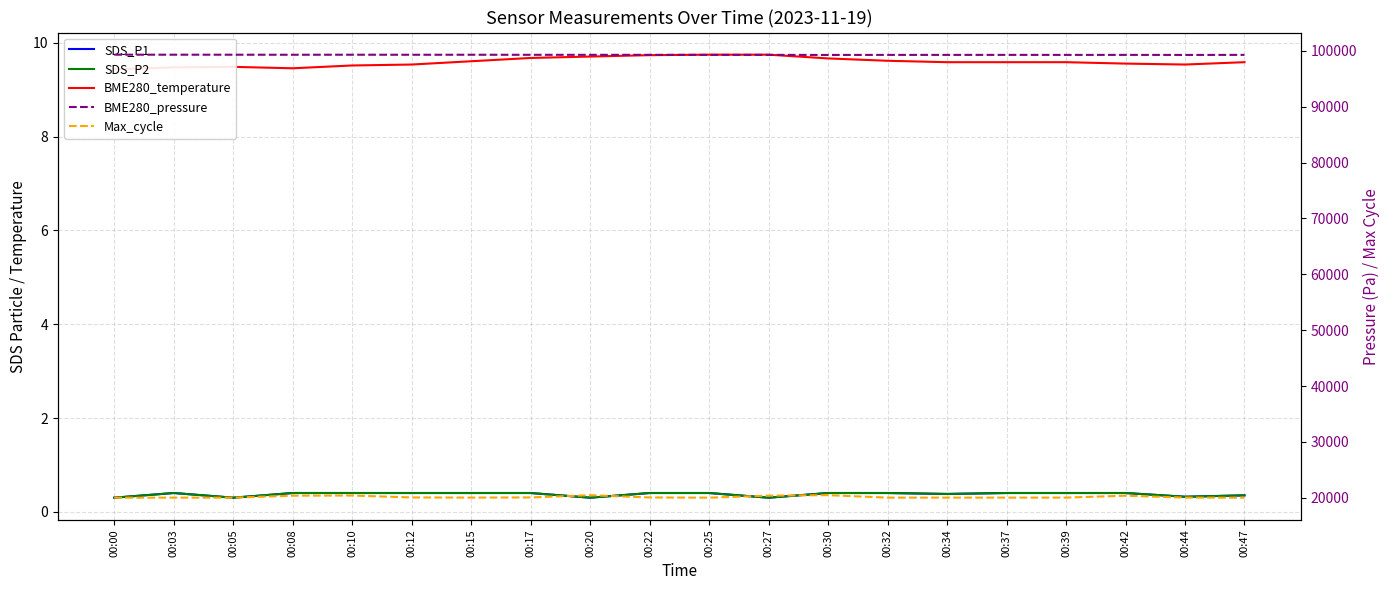

At which category does SDS_P1 reach its first local peak?

00:03